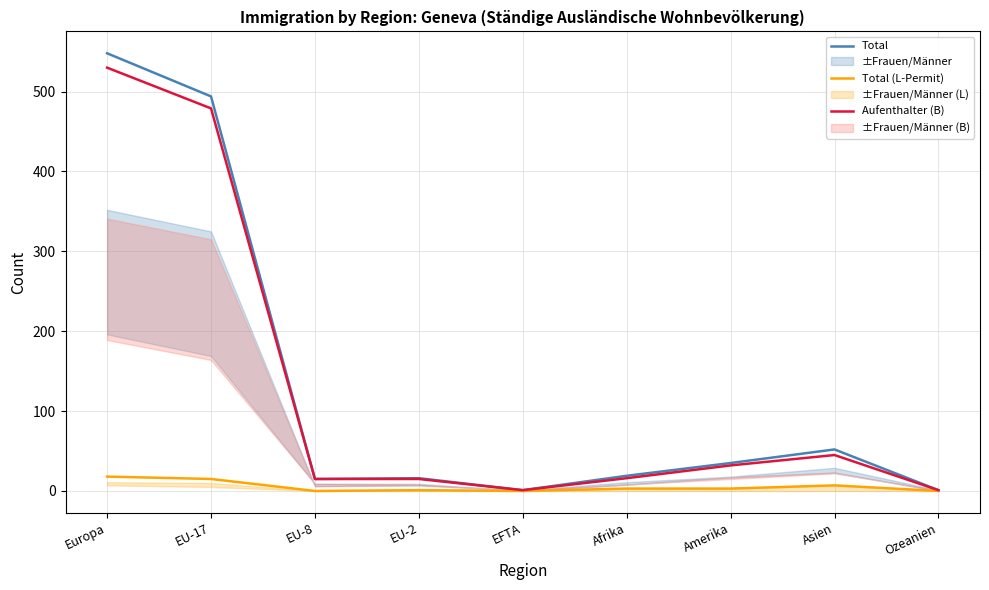

At how many categories does at least one series exceed 24?

4